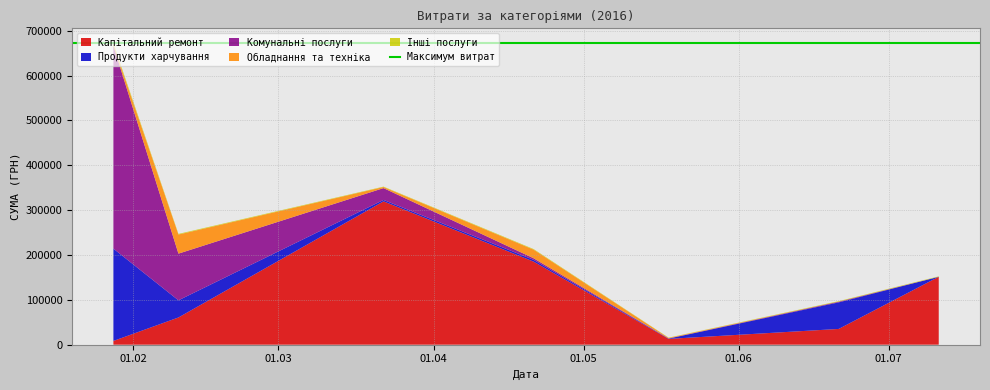

Reading right to left, extract all data points from this chart.

Капітальний ремонт: 6=151367.0	5=35130.0	4=12927.0	3=185221.2	2=319574.0	1=60666.6	0=8376.9
Продукти харчування: 6=0.0	5=59222.9	4=700.0	3=3973.2	2=3125.2	1=38210.5	0=205710.5
Комунальні послуги: 6=0.0	5=1536.0	4=391.2	3=3515.5	2=26354.5	1=104098.6	0=452100.0
Обладнання та техніка: 6=0.0	5=0.0	4=1186.8	3=19242.0	2=2450.0	1=42588.0	0=2050.0
Інші послуги: 6=1000.0	5=1170.0	4=500.0	3=1260.0	2=865.2	1=1383.6	0=3420.0